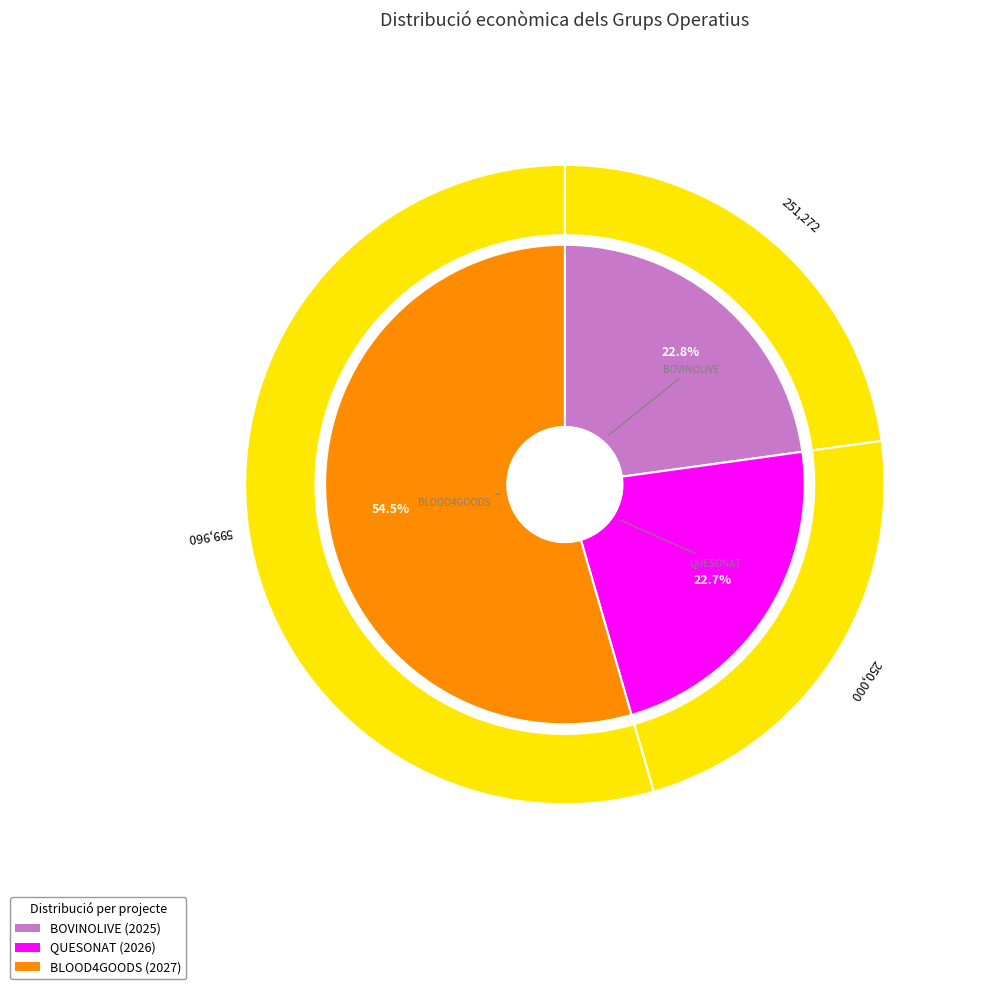

Count the number of slices in the pie.

3